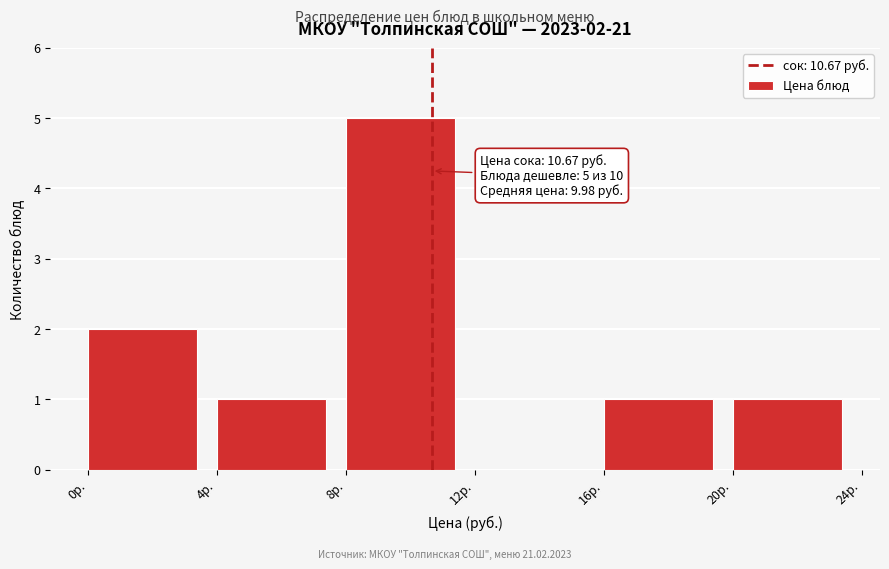

Which range on the x-axis has the tallest bar?

8 to 12